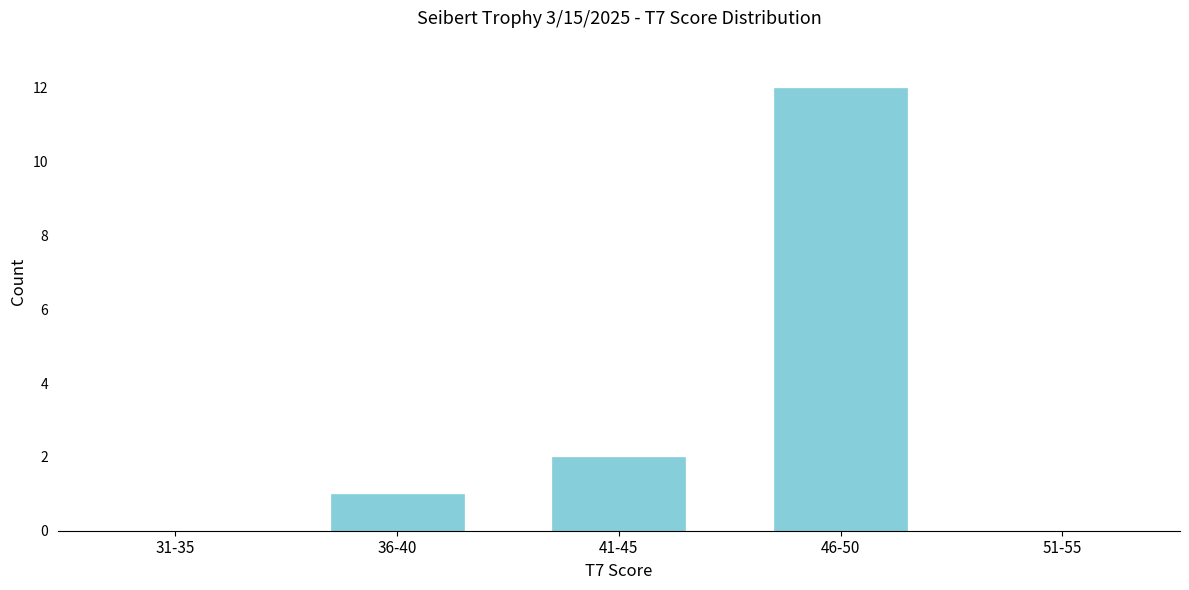

Reading left to right, transcribe all the data shown in this chart.

31-35=0	36-40=1	41-45=2	46-50=12	51-55=0